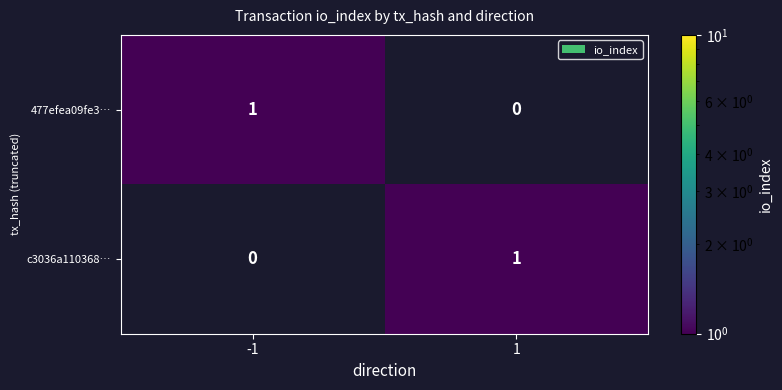

The value of c3036a110368… at 1 is 1. True or false?

True